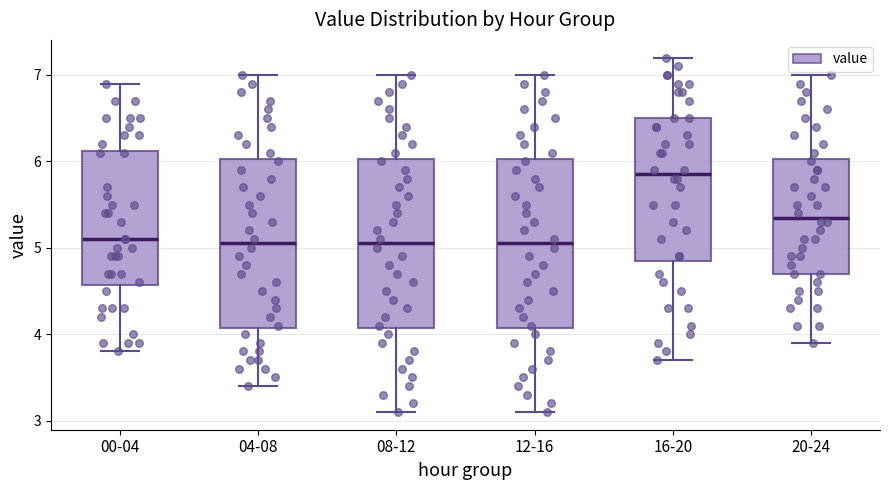

Where is the lower edge of the box for 00-04 on the y-axis? The values are not printed on the chart, so give them approximately, as read against the axis.

4.6